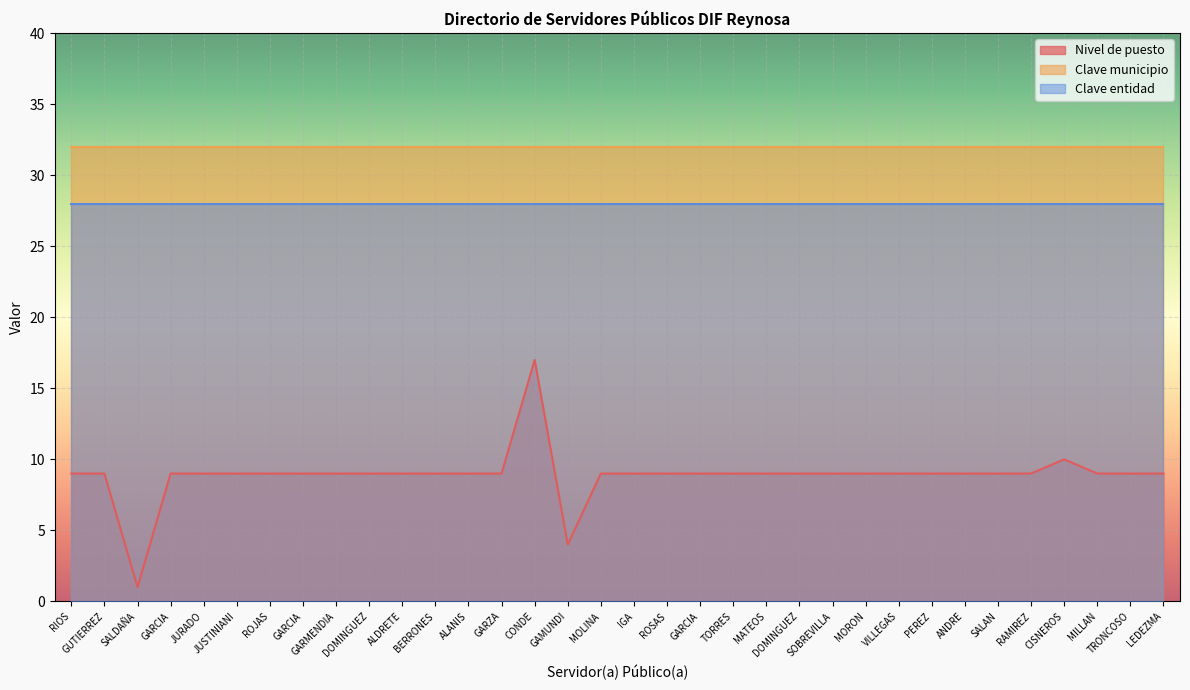

Which has a higher value, DOMINGUEZ or SALAN?

DOMINGUEZ